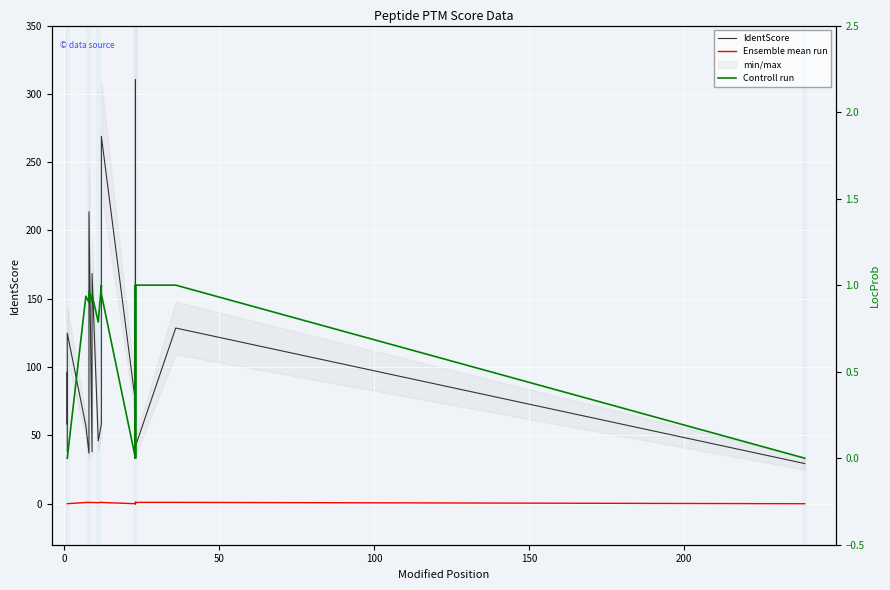

What is the sum of all IdentScore values?

1913.1